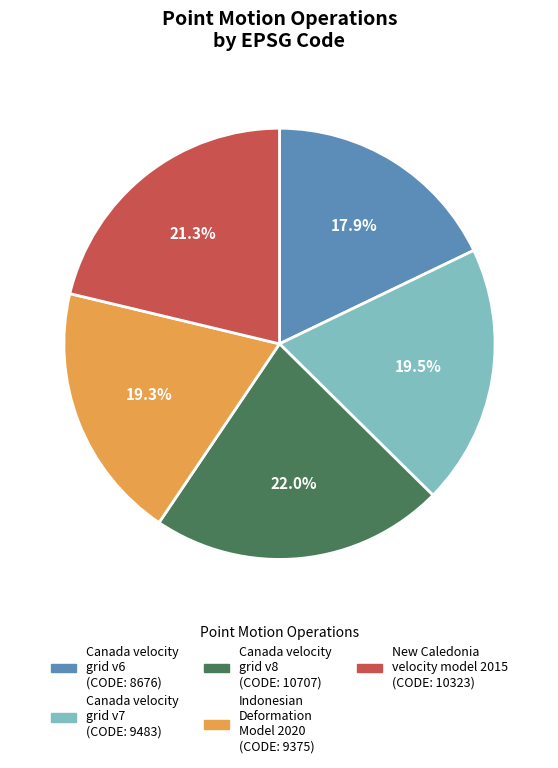

How many slices are in this pie chart?

5